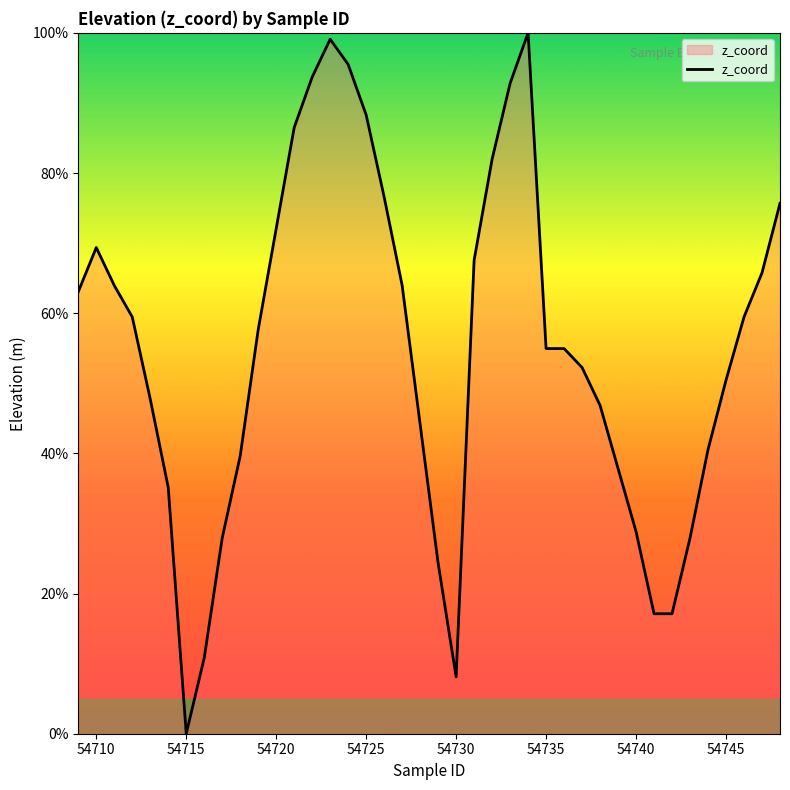

What is the maximum value shown in the chart?

100.0